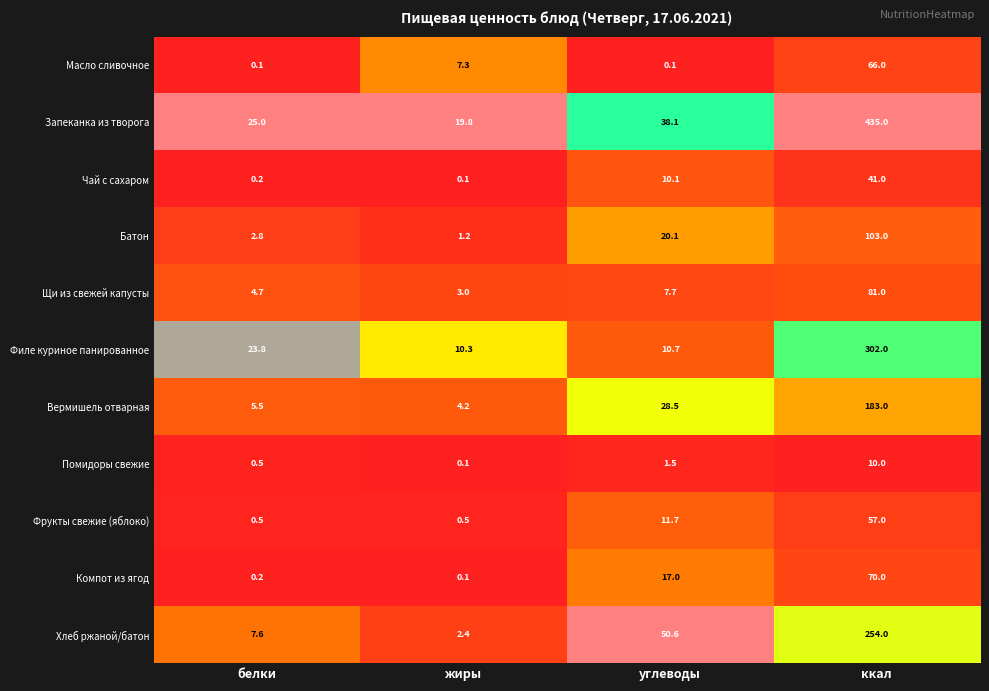

Count the number of categories in the chart.

4